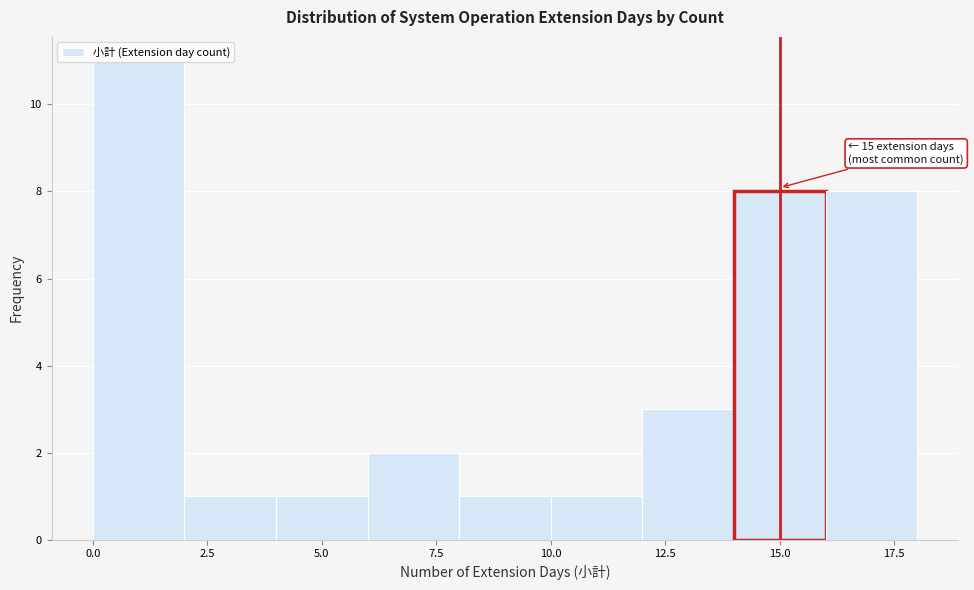

Which range on the x-axis has the tallest bar?

0 to 2